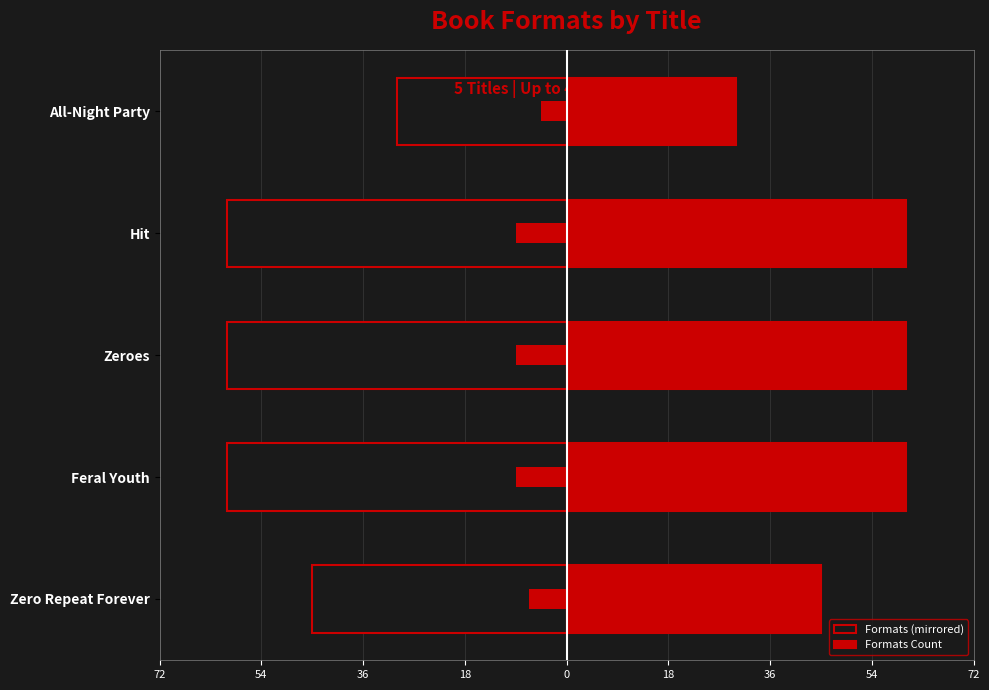

Count the number of data series in this chart.

2